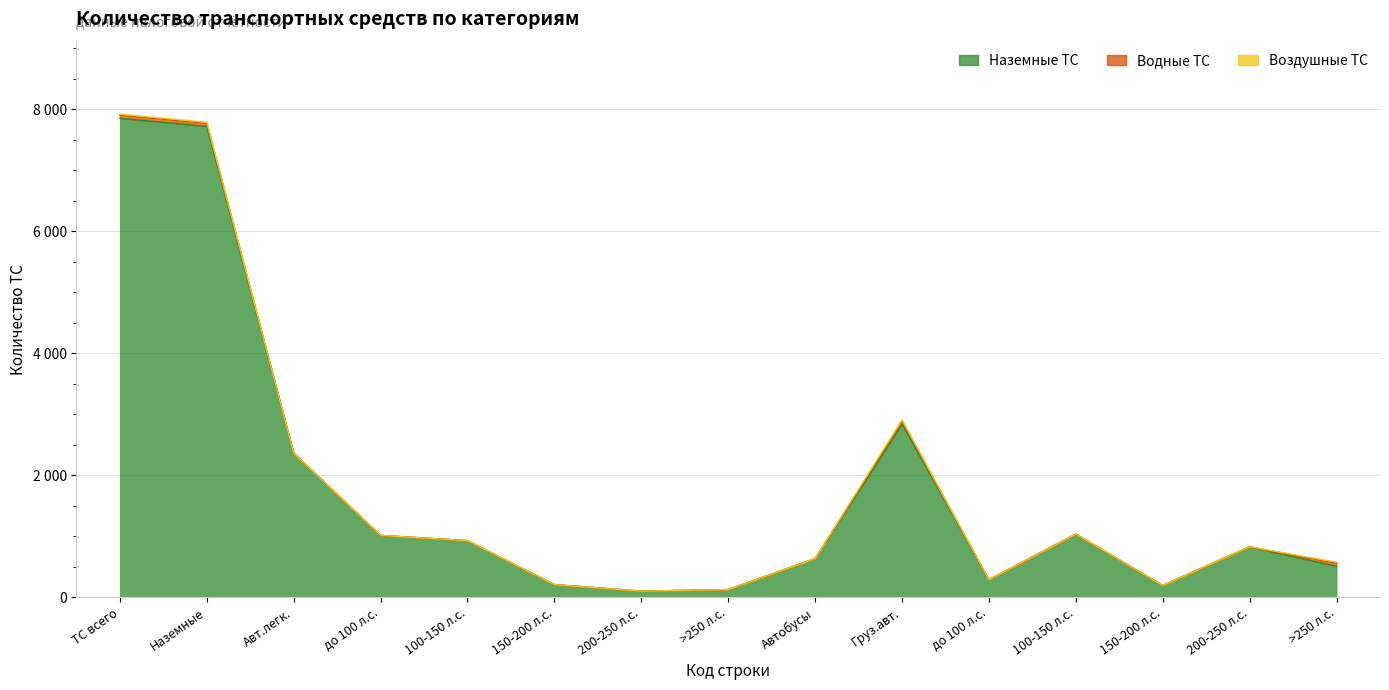

What is the sum of all Воздушные ТС values?

76